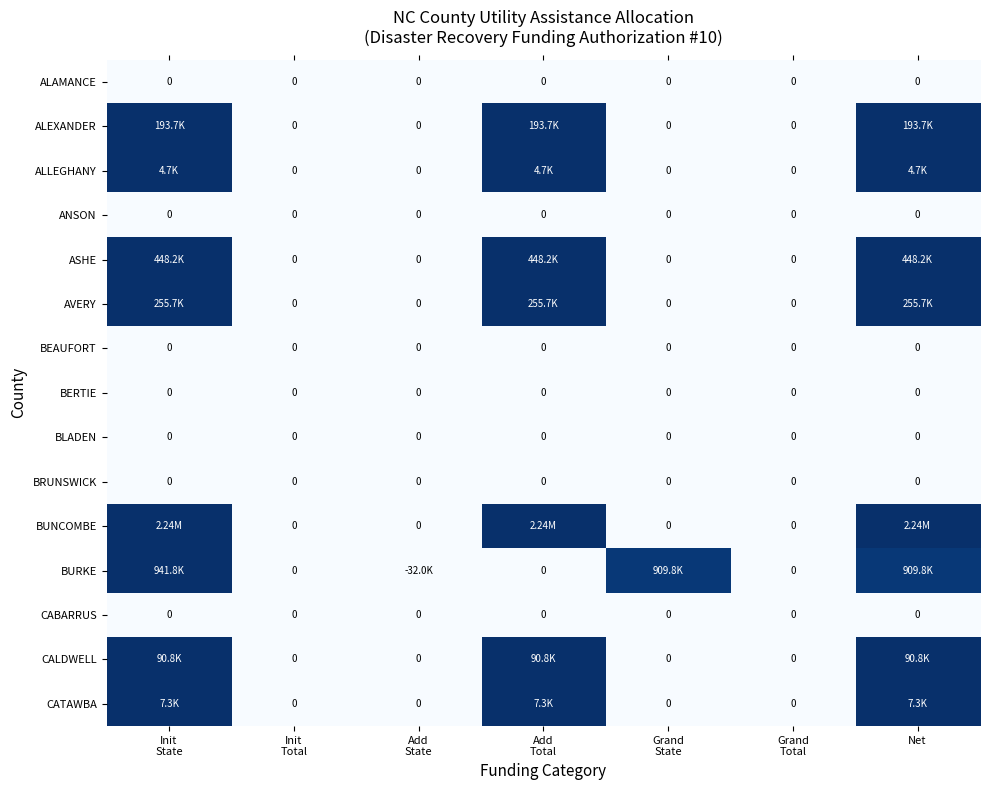

How many categories are shown in the chart?

7